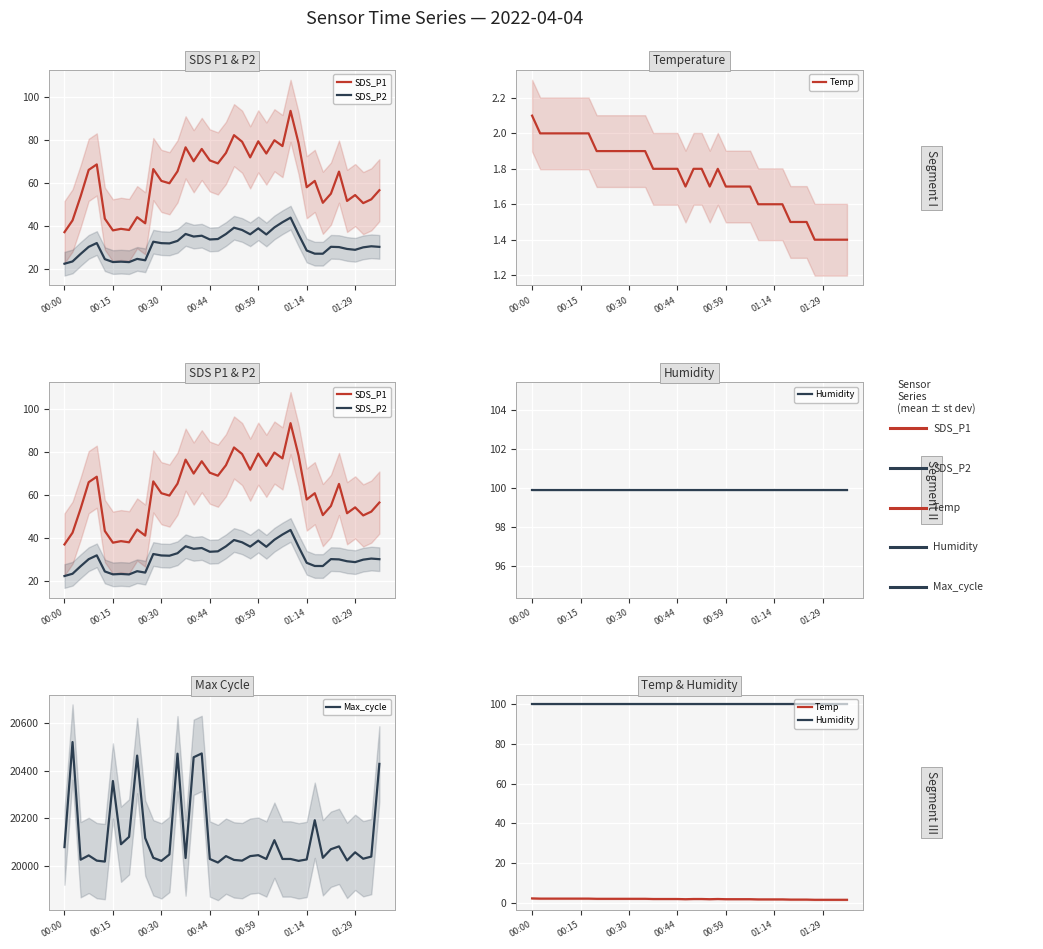

Which series has the largest range (max minus min)?

Max_cycle